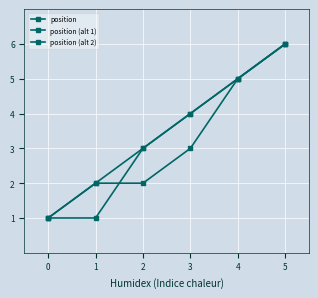

What is the sum of the position (alt 2) values at 2 and 4?

7